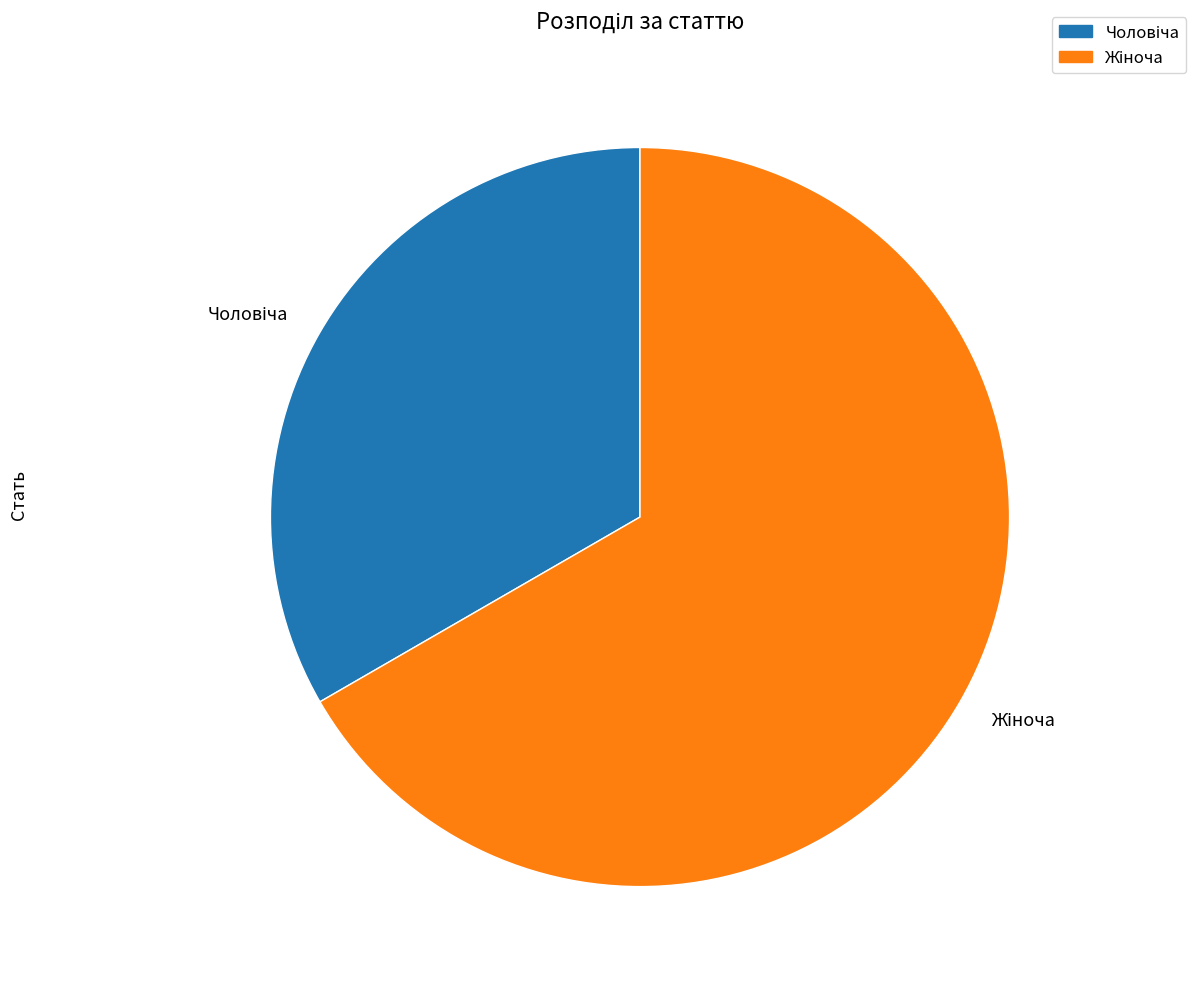

Does any single category account for the majority?

Yes